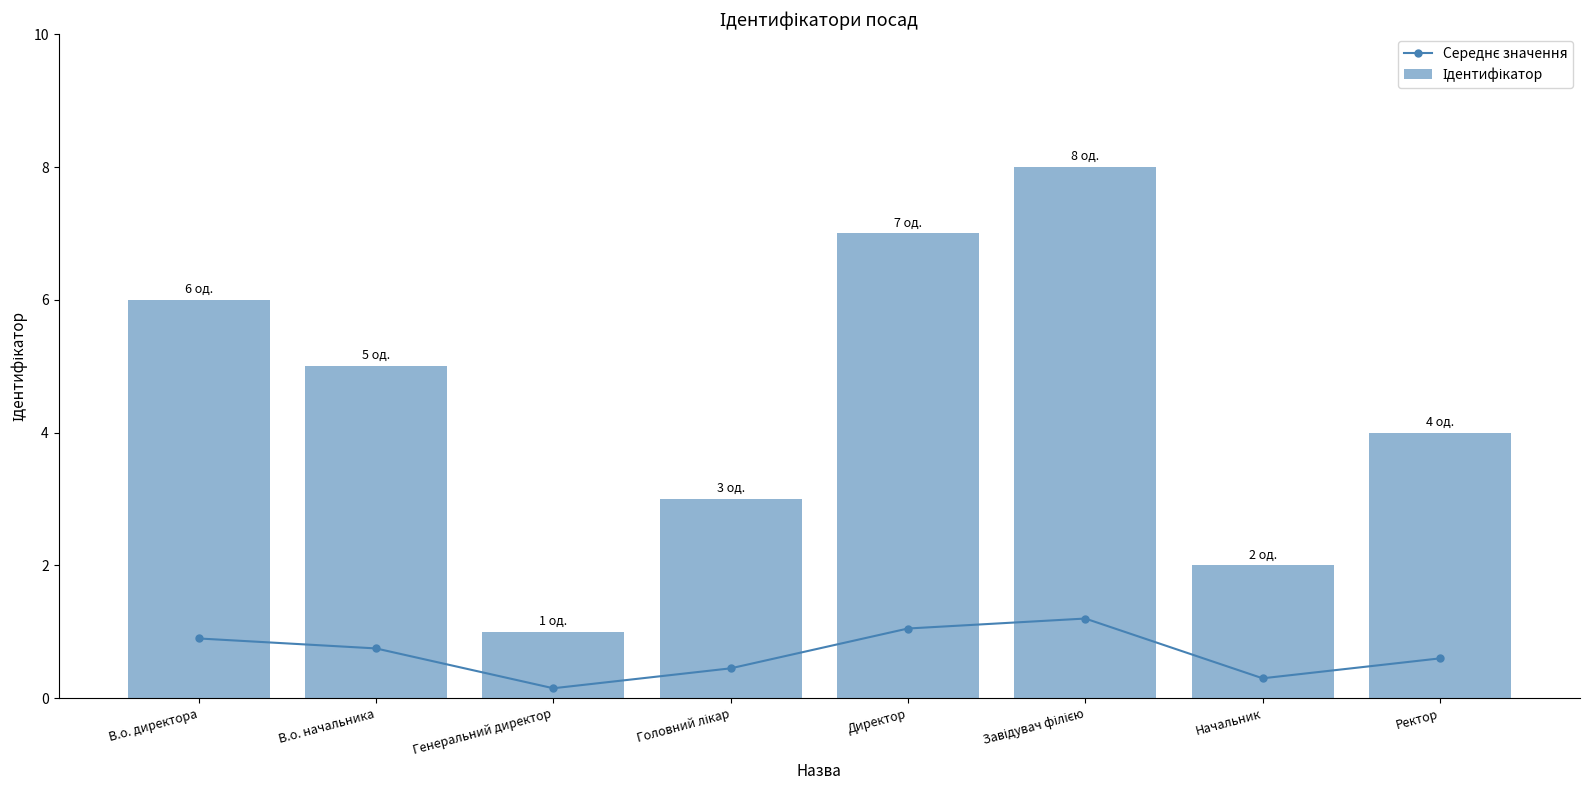

How many distinct data groups are displayed?

2